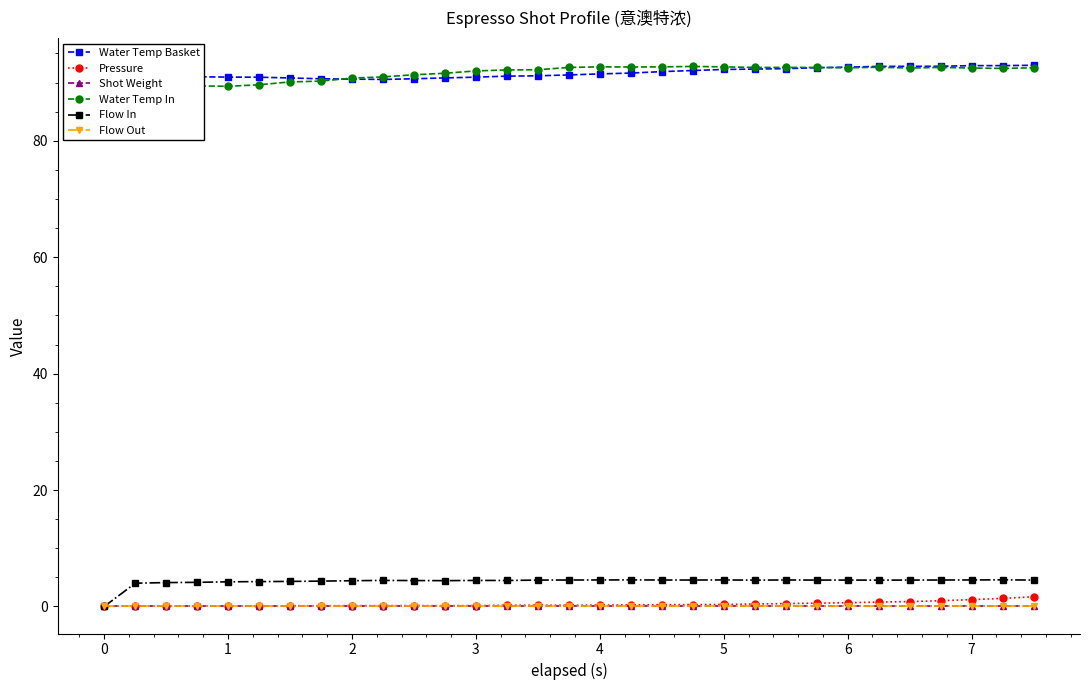

Is this an area chart (filled region under the line)?

No